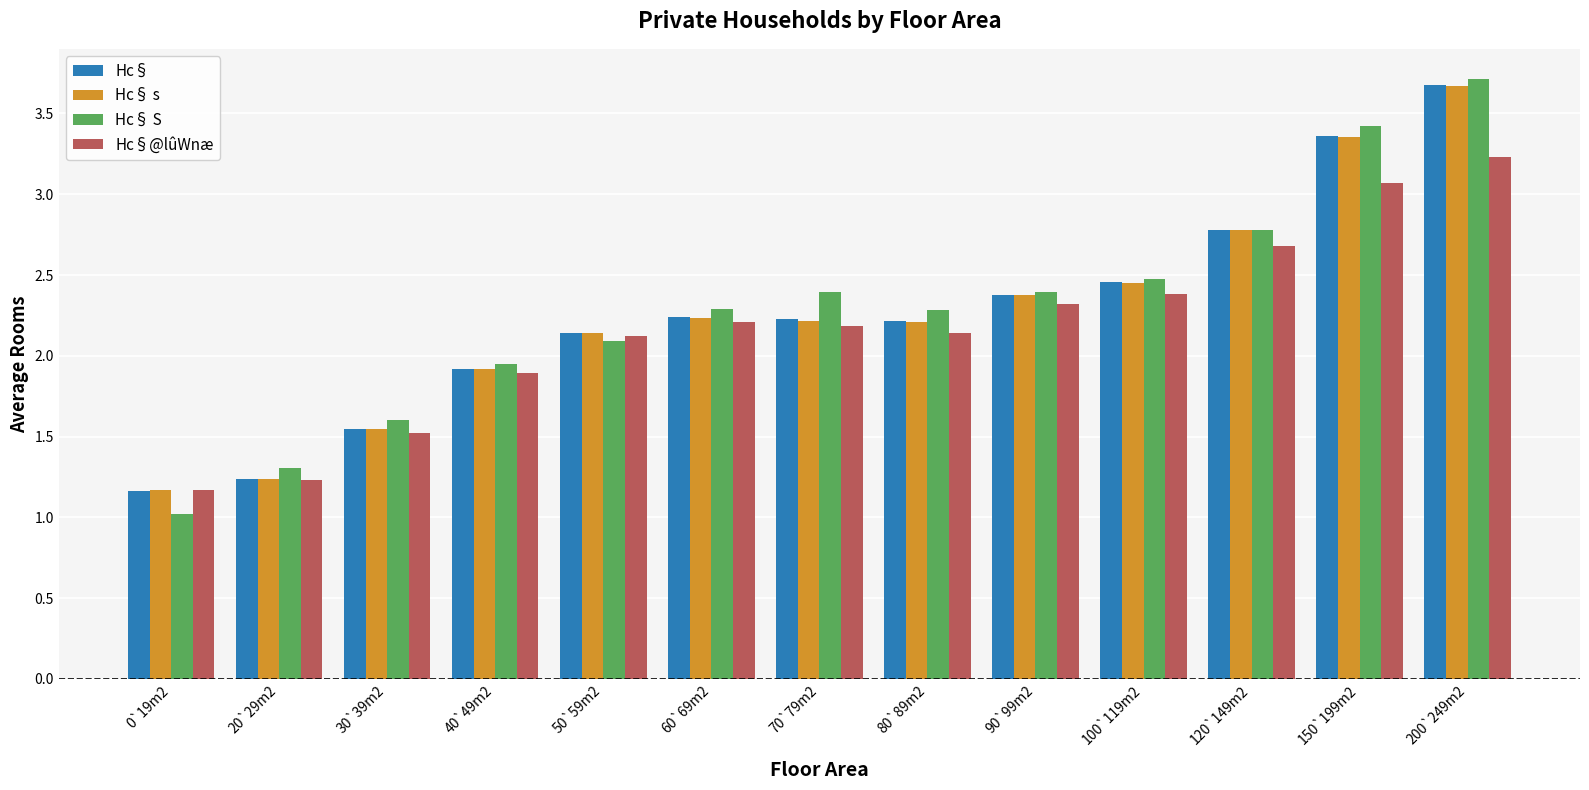

True or false: Hc§@lûWnæ has a value of 1.2 at 0`19m2.

True